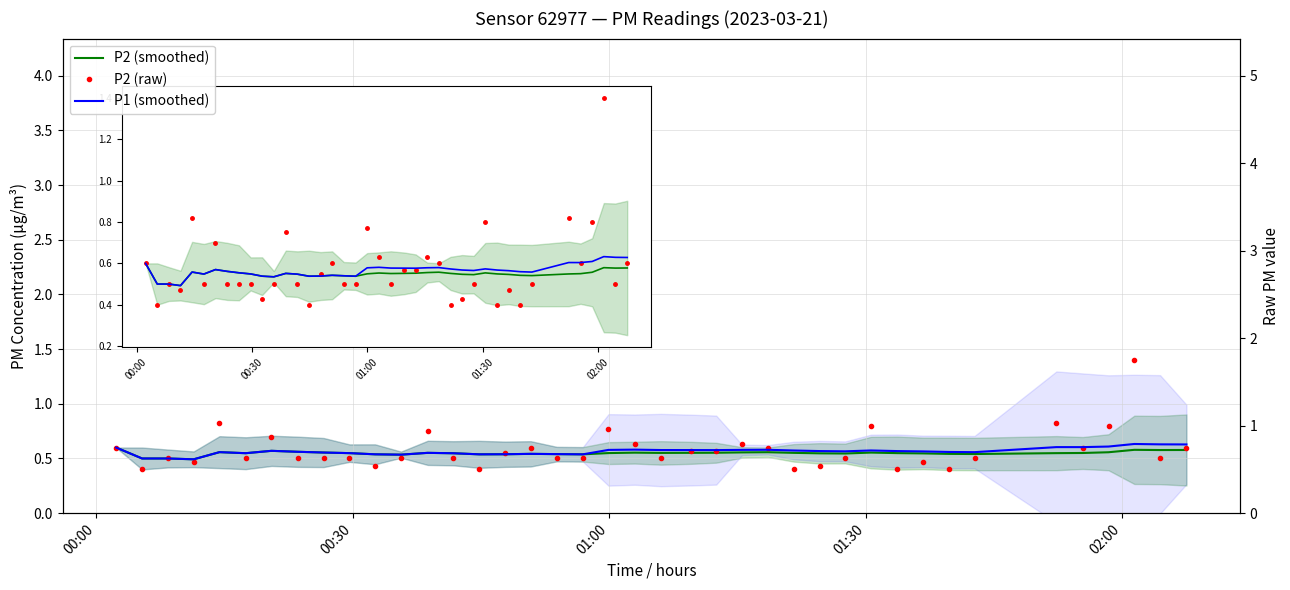

What is the maximum value for P1 (smoothed)?

0.6